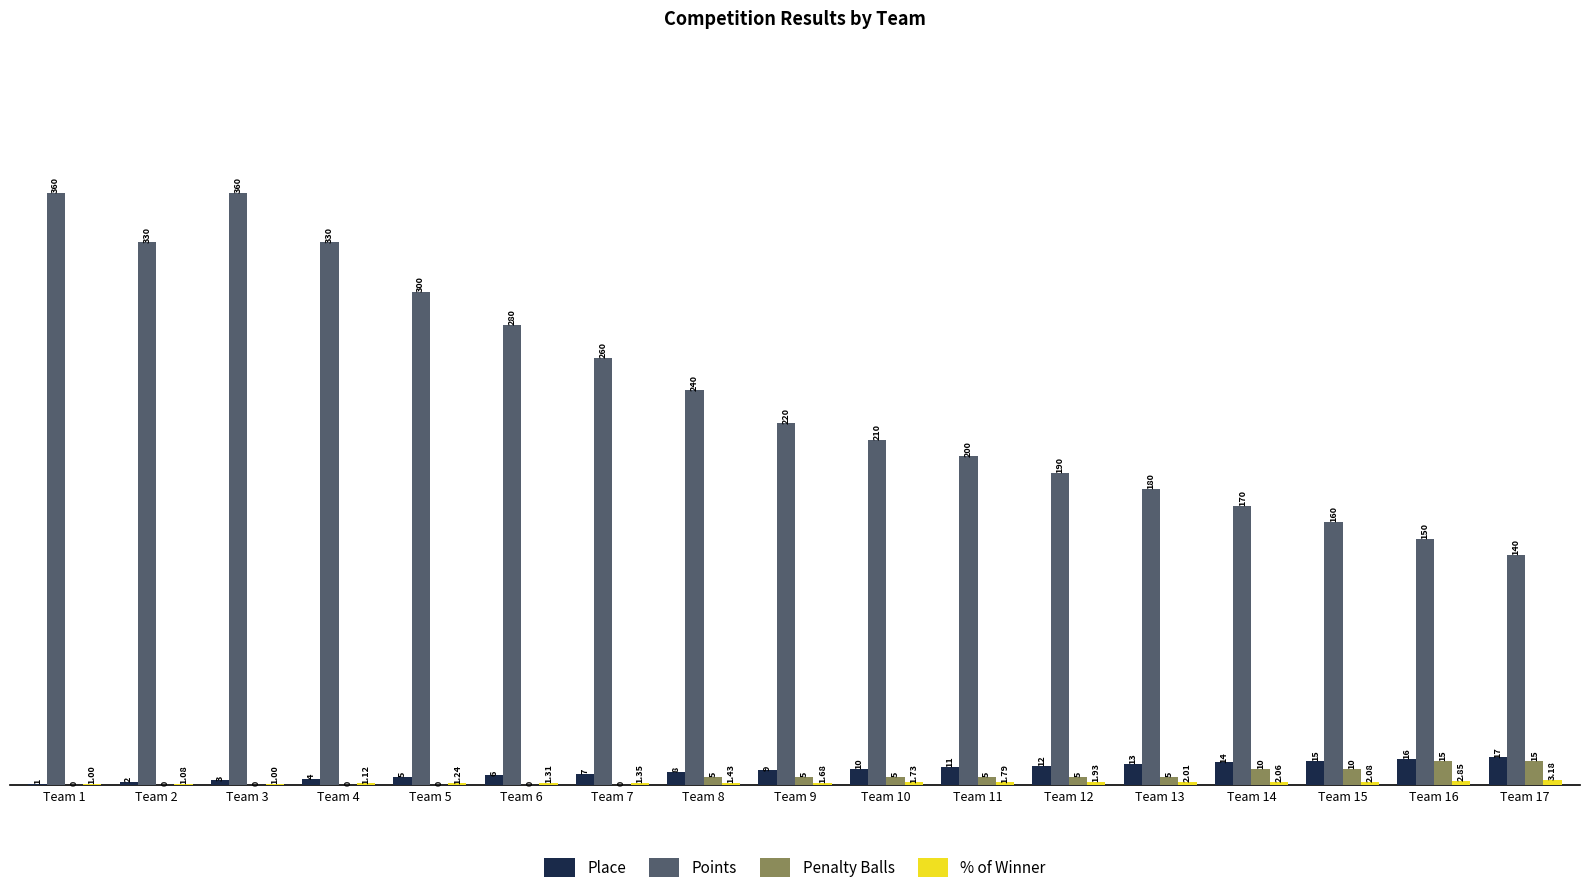

Which series has the largest total across all categories?

Points